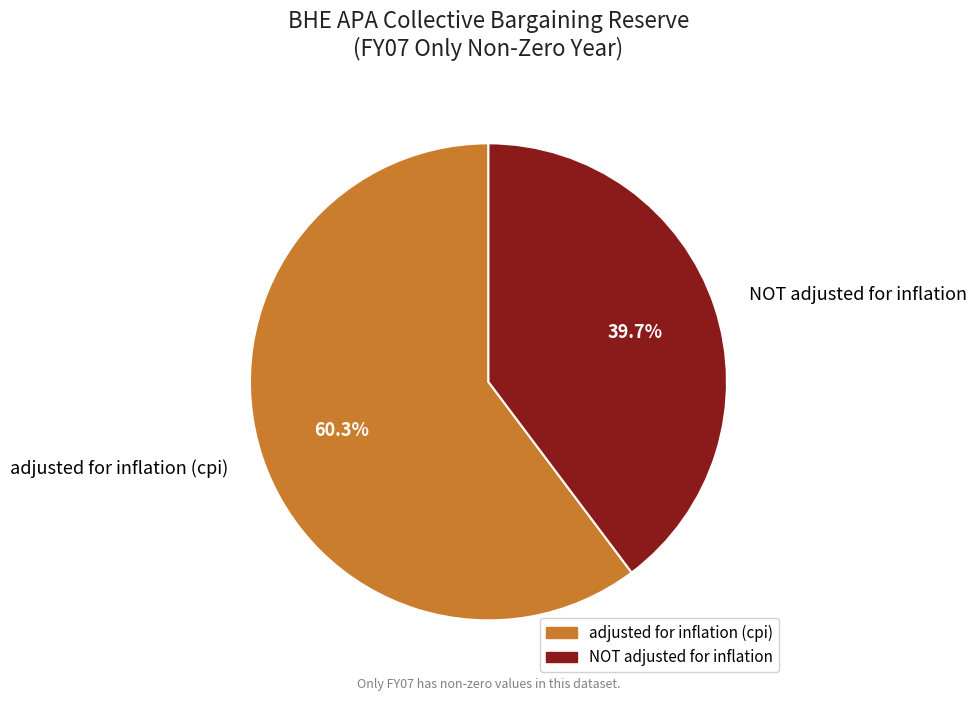

To the nearest percent, what is the difference between the largest and smallest slice percentages?

21%